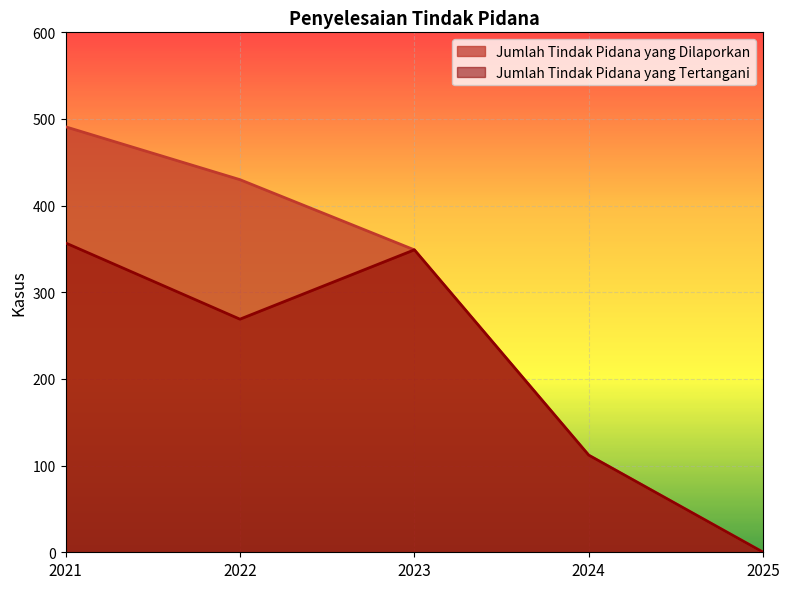

What is the highest value of the Jumlah Tindak Pidana yang Tertangani series?

357